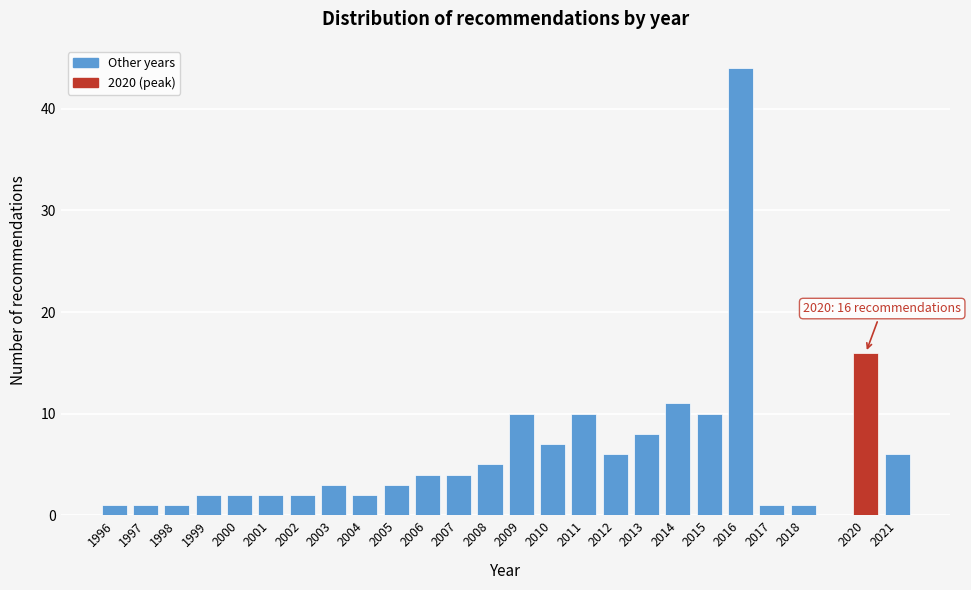

Reading left to right, what are all the values shown in this chart?

1996=1	1997=1	1998=1	1999=2	2000=2	2001=2	2002=2	2003=3	2004=2	2005=3	2006=4	2007=4	2008=5	2009=10	2010=7	2011=10	2012=6	2013=8	2014=11	2015=10	2016=44	2017=1	2018=1	2020=16	2021=6